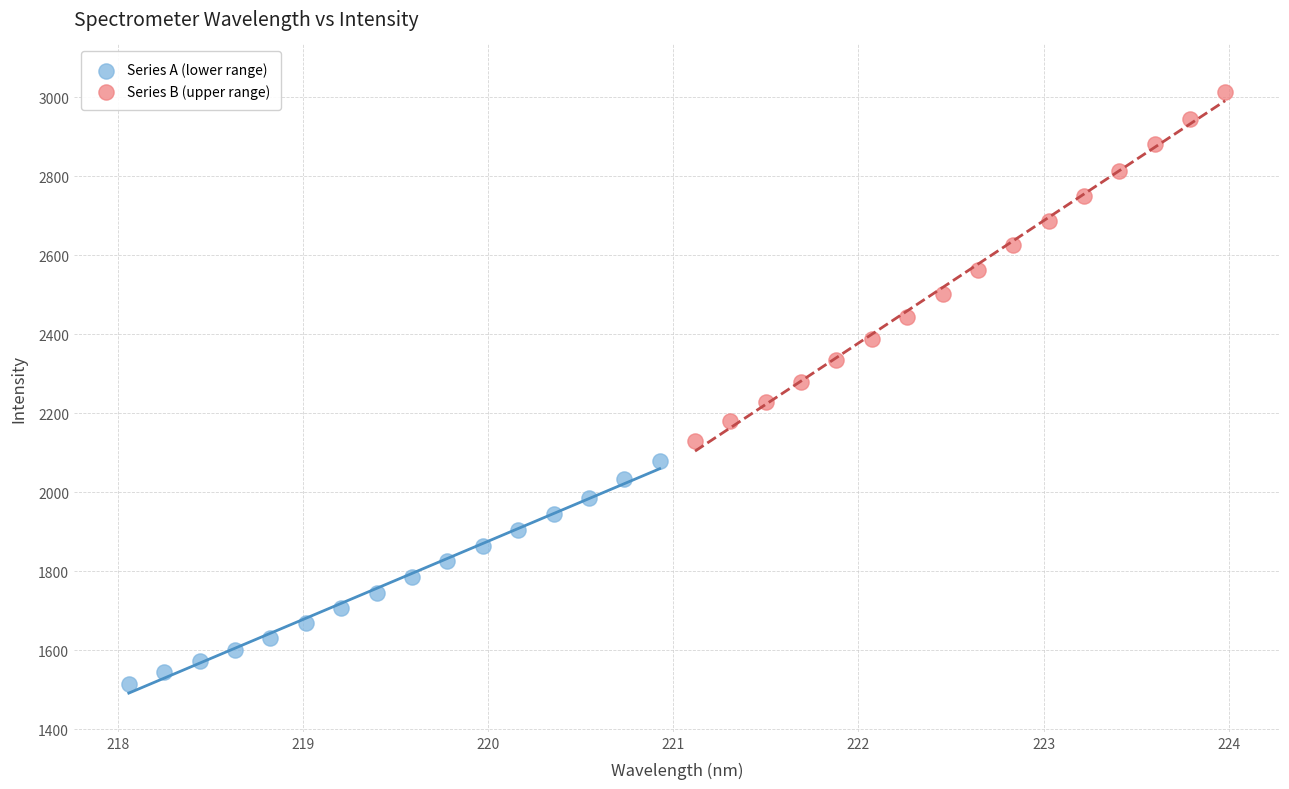

Which series reaches the maximum Y coordinate?

Series B (upper range)